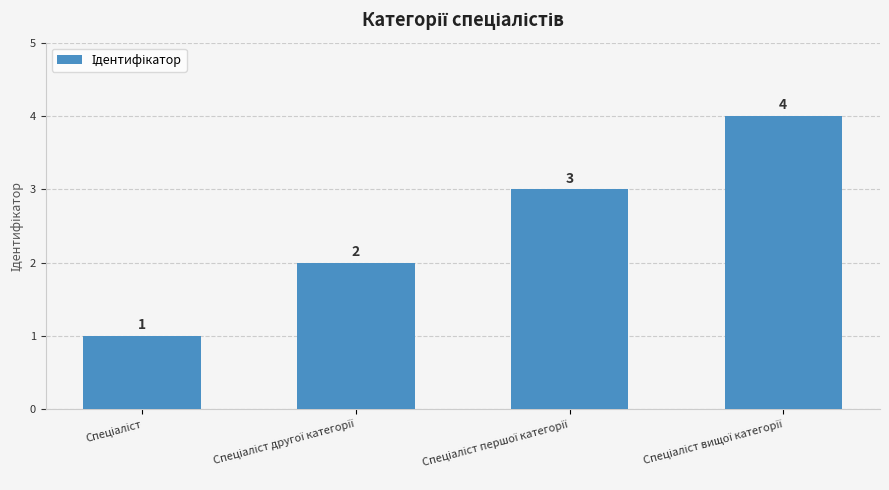

What is the difference between the maximum and minimum values?

3